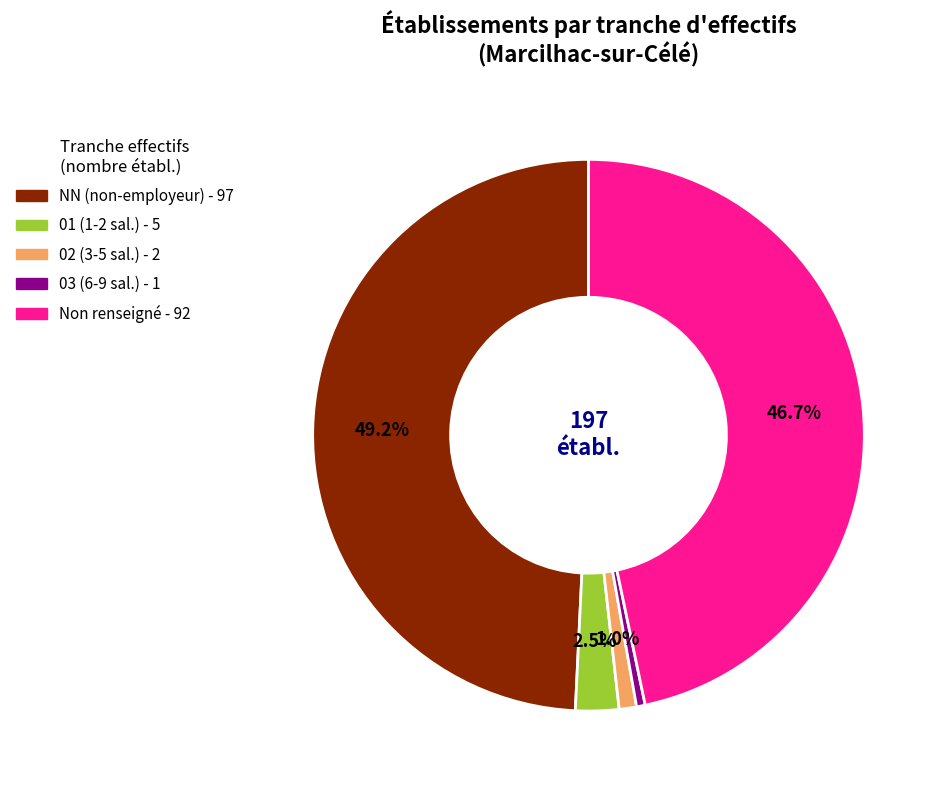

Is there a majority slice in this chart?

No